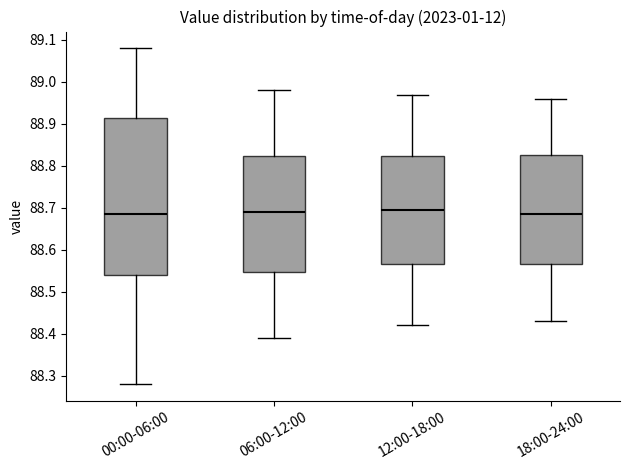

Reading left to right, transcribe this box plot: for each box, give where its median line is, the range the box spans, and where its two whiskers end, as read against the y-axis. The values are not printed on the chart, so give them approximately, as read against the axis.

00:00-06:00: median 88.69, box 88.54 to 88.92, whiskers 88.28 to 89.08
06:00-12:00: median 88.69, box 88.55 to 88.82, whiskers 88.39 to 88.98
12:00-18:00: median 88.70, box 88.57 to 88.82, whiskers 88.42 to 88.97
18:00-24:00: median 88.69, box 88.57 to 88.83, whiskers 88.43 to 88.96